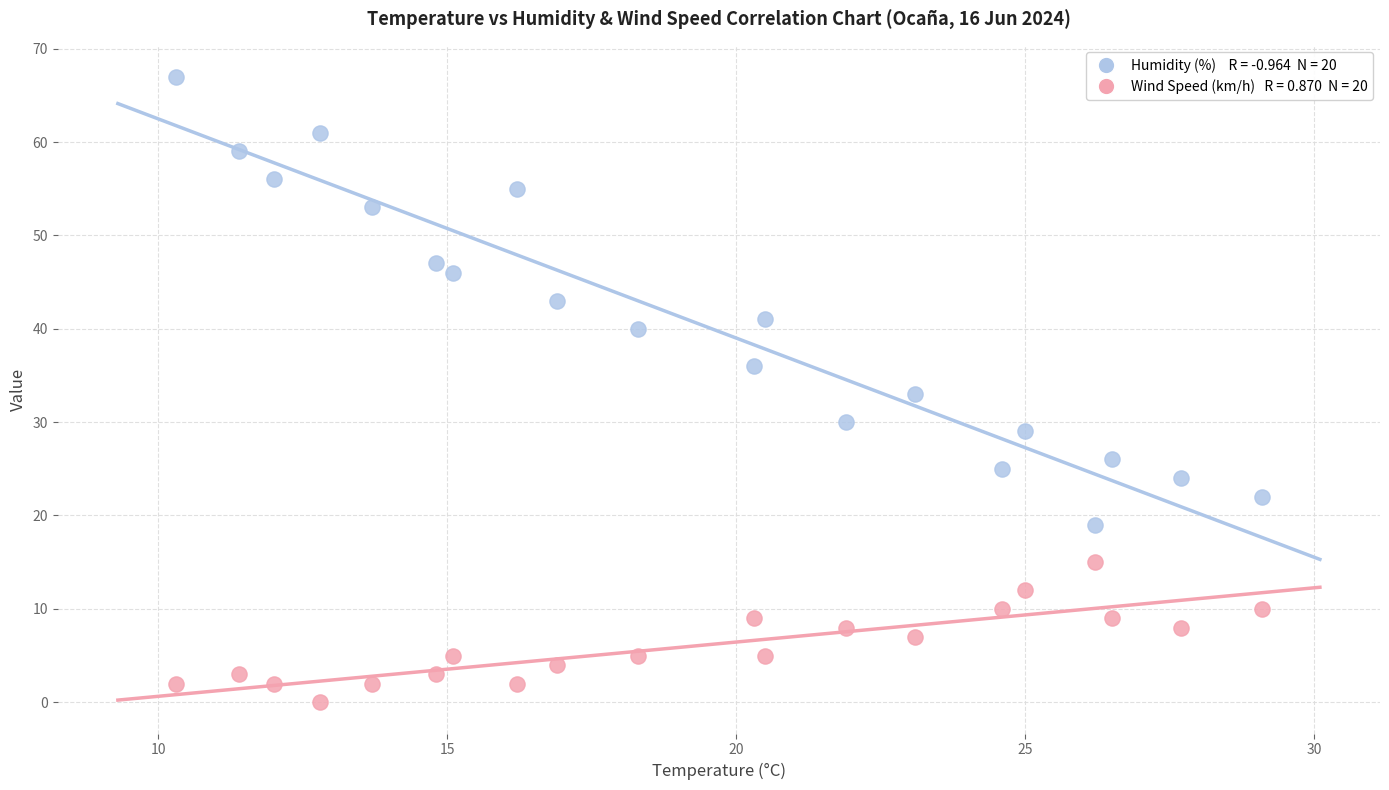

Across all data points, what is the range of Y values (max minus min)?

67